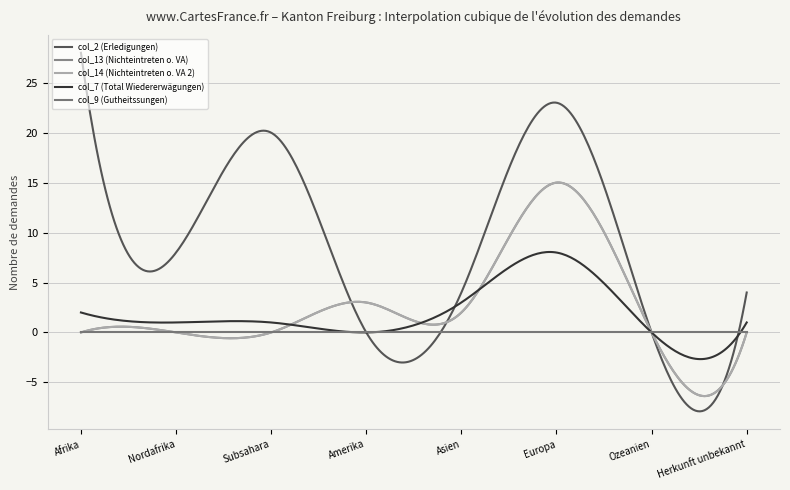

In col_2 (Erledigungen), how many points are higher than both neighbors (excluding endpoints)?

2